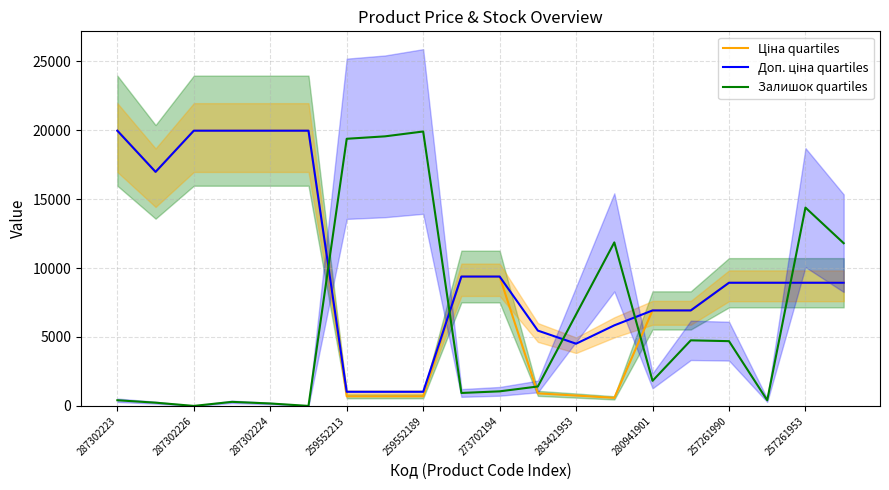

Does the chart have visible grid lines?

Yes